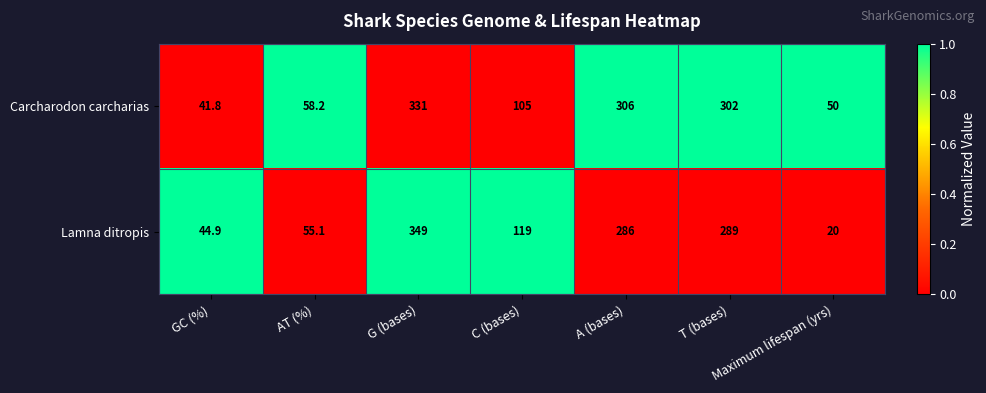

How many data points does each series have?

7